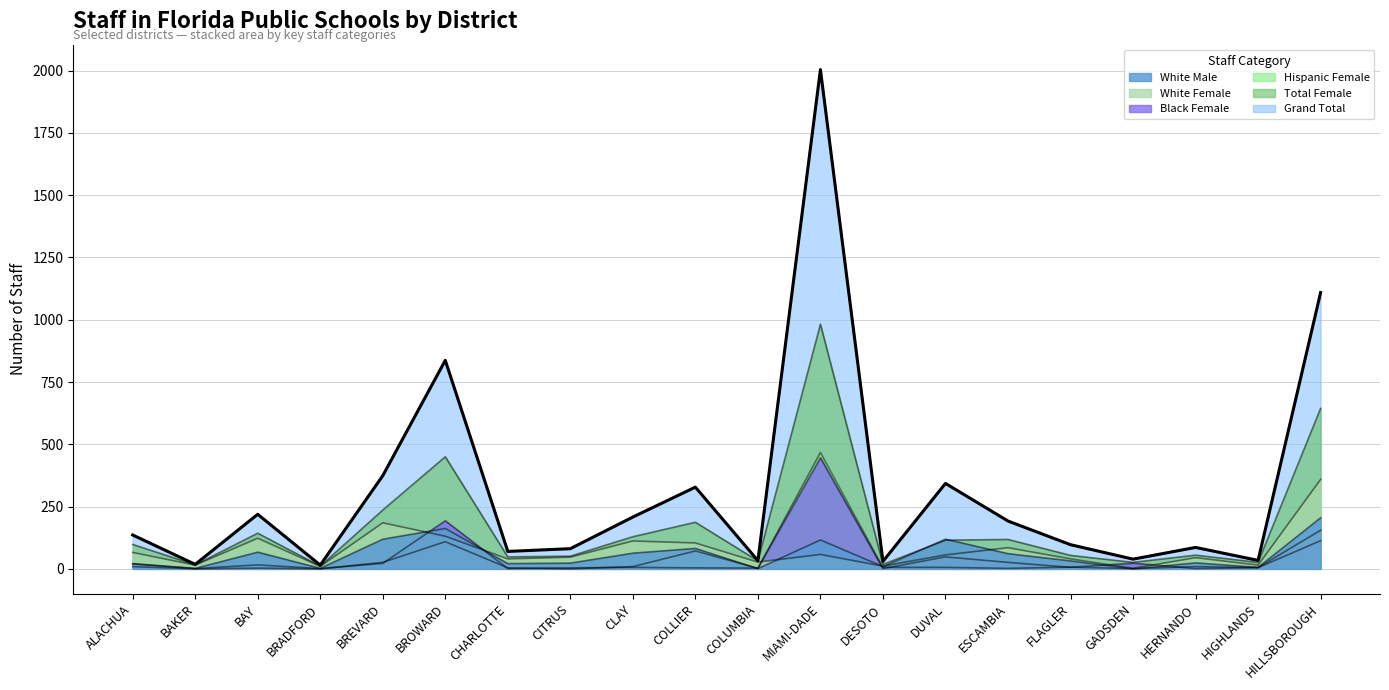

What are all the series names shown in the legend?

Grand Total, Total Female, White Female, White Male, Black Female, Hispanic Female